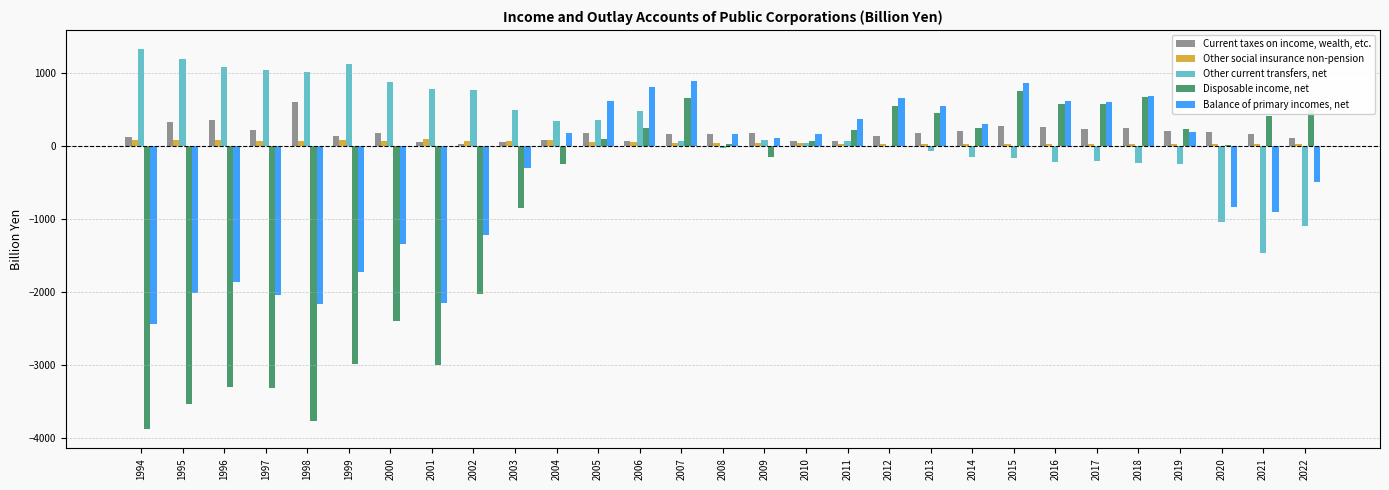

The value of Disposable income, net at 2016 is 573.6. True or false?

True